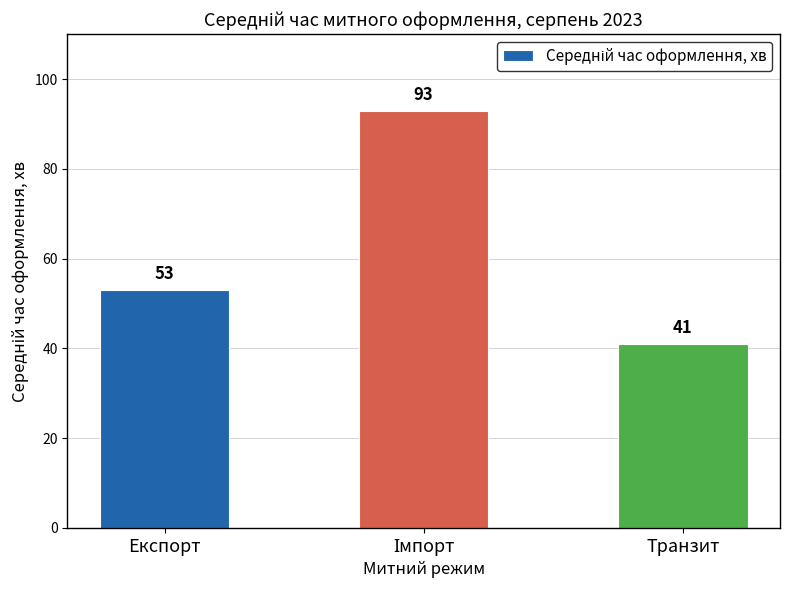

How many values are between 41 and 93?

3